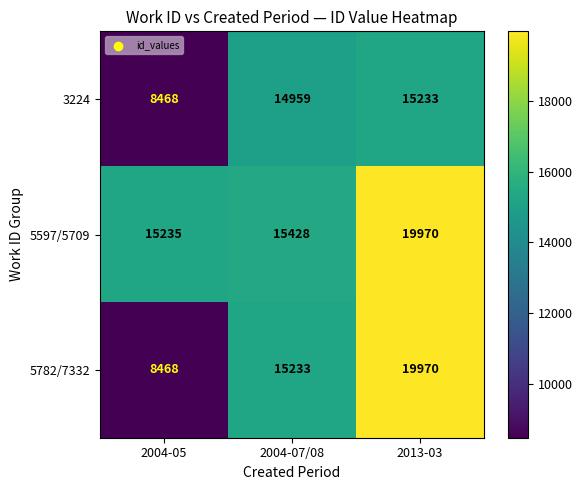

True or false: 5597/5709 has a value of 15428 at 2004-07/08.

True